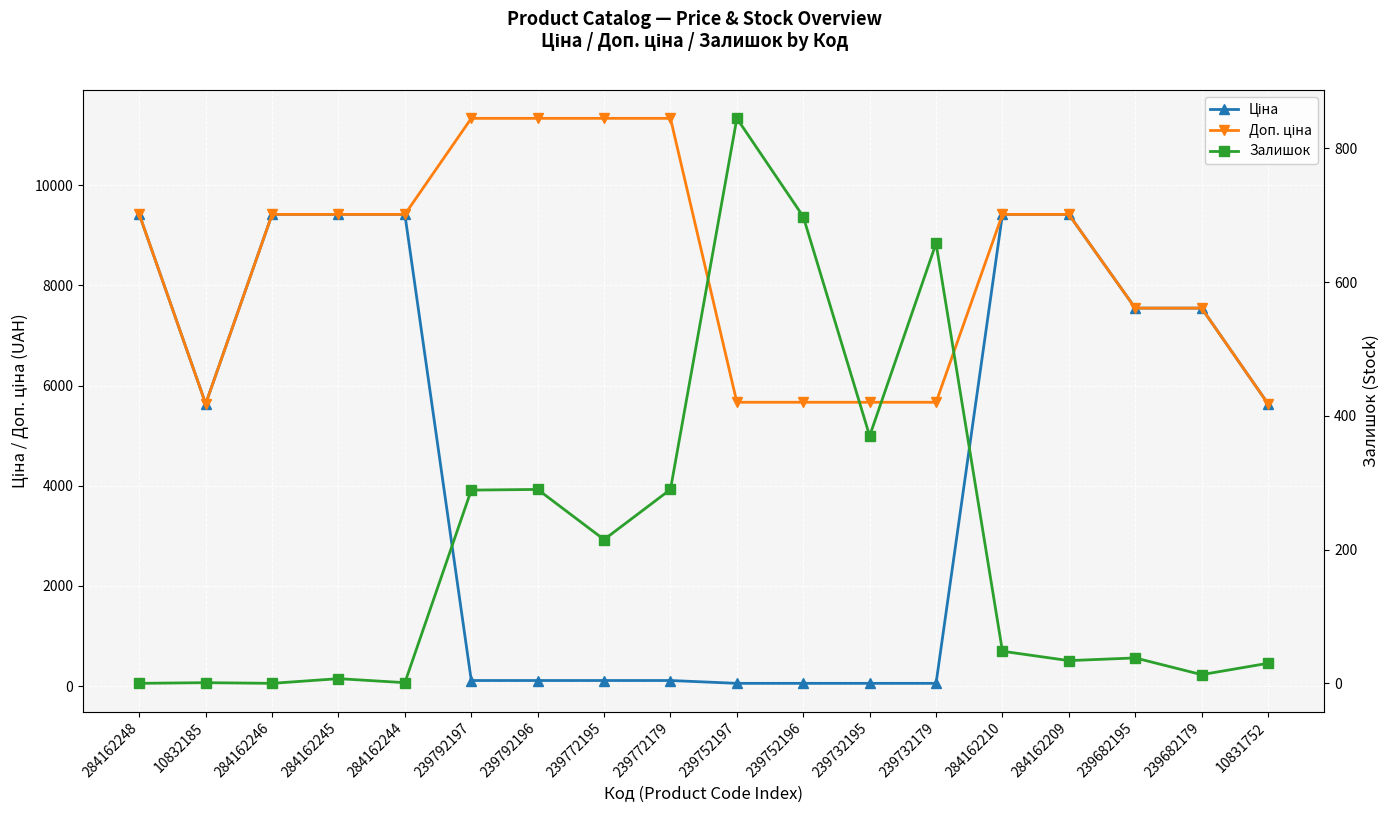

True or false: Доп. ціна and Залишок cross at least once.

False